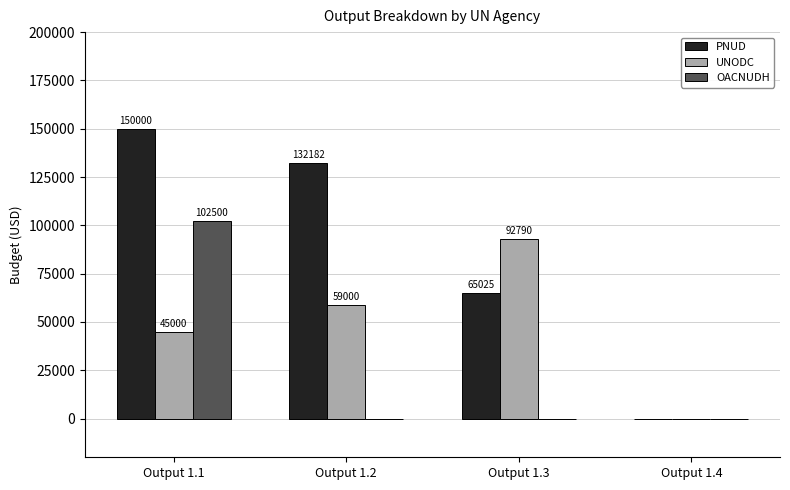

Which series changed the most between Output 1.3 and Output 1.4?

UNODC